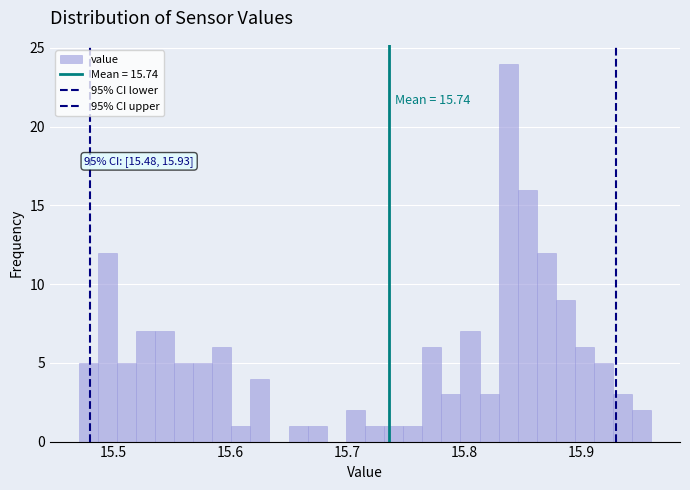

Around what value on the x-axis is the tallest bar? Give the approximate position of its centre, as read against the axis.

15.84